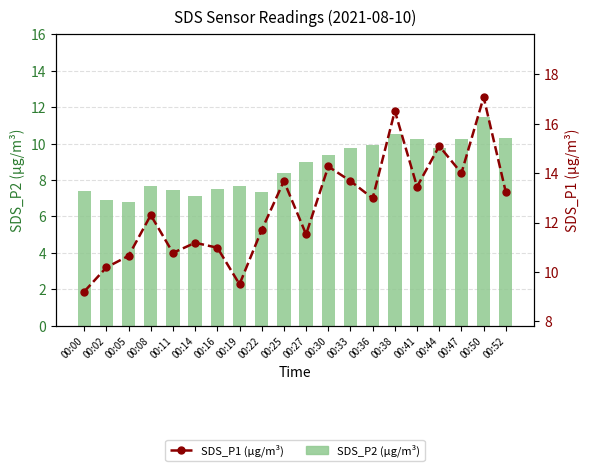

True or false: SDS_P2 (µg/m³) has a value of 10.6 at 00:38.

True